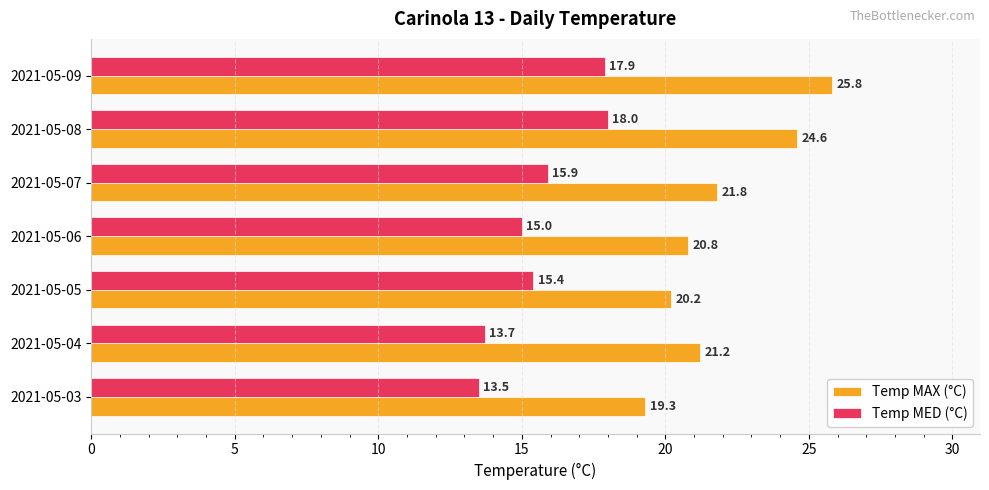

What is the sum of all Temp MED (°C) values?

109.4